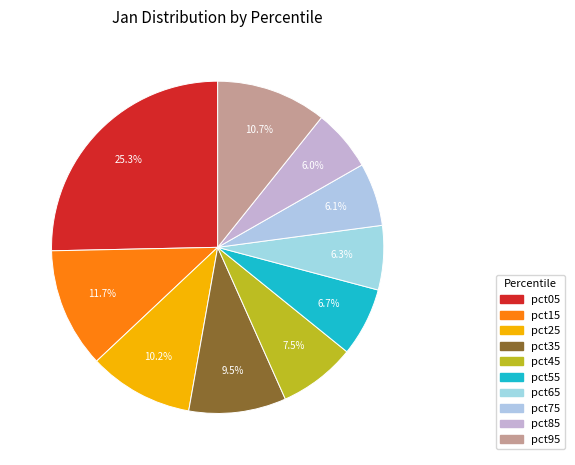

To the nearest percent, what percentage of the pie is pct25?

10%